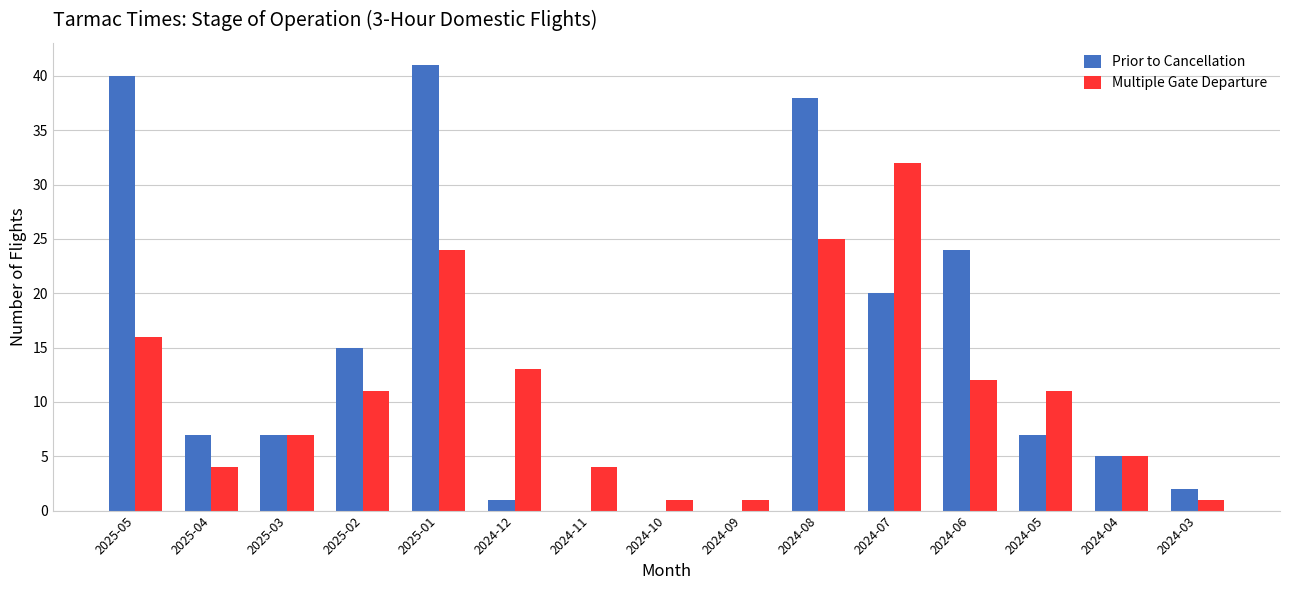

Where does the Multiple Gate Departure series first go above 11?

2025-05